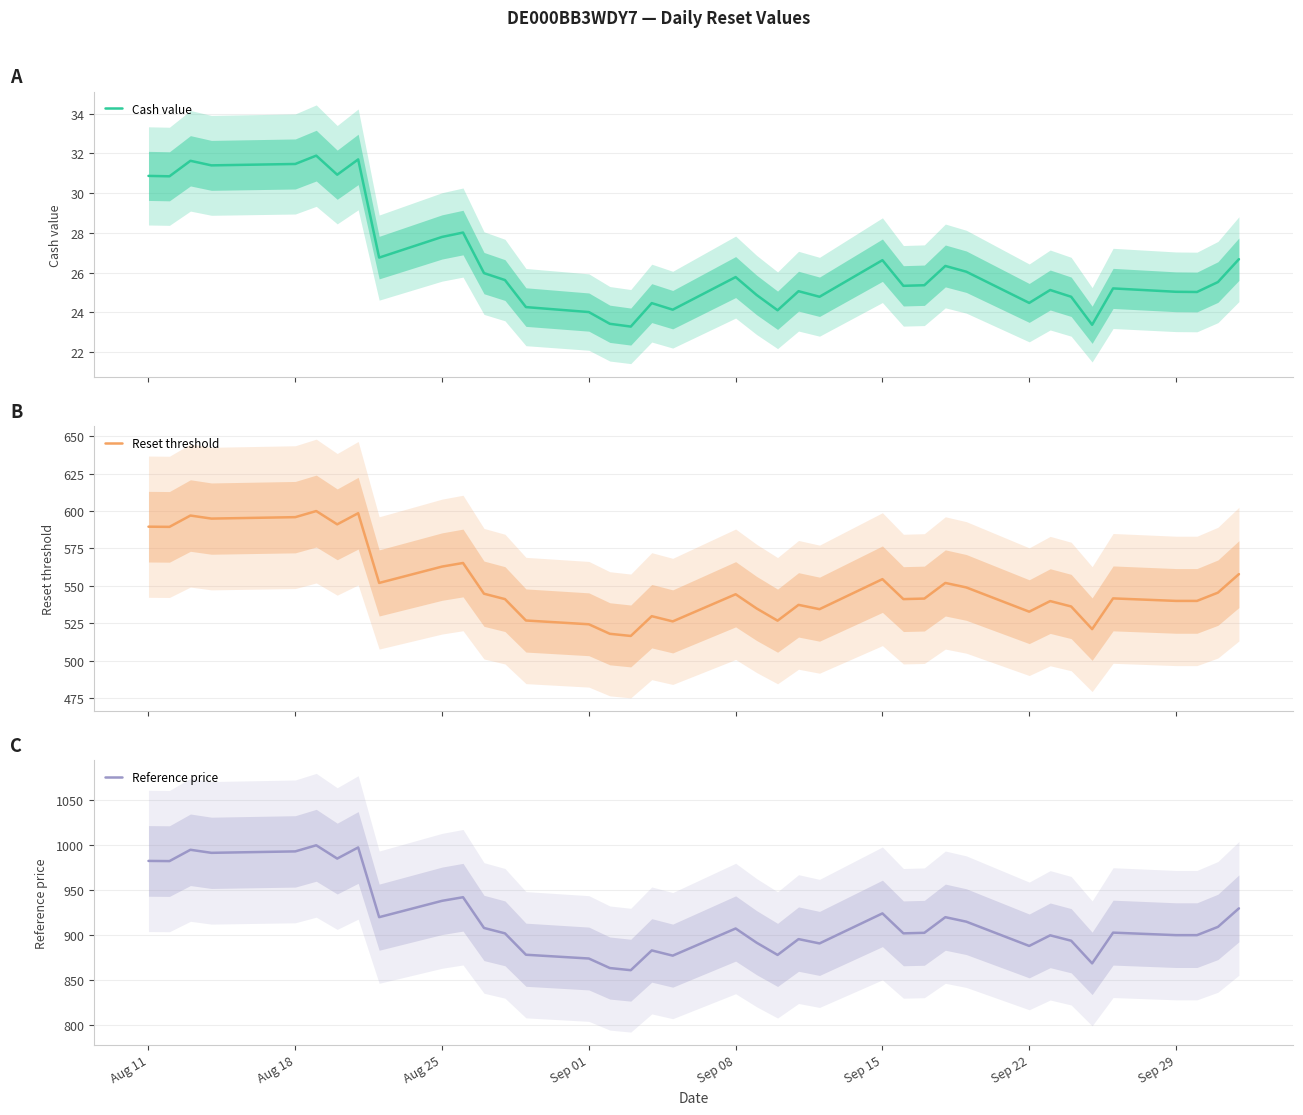

How many lines are shown in the chart?

3